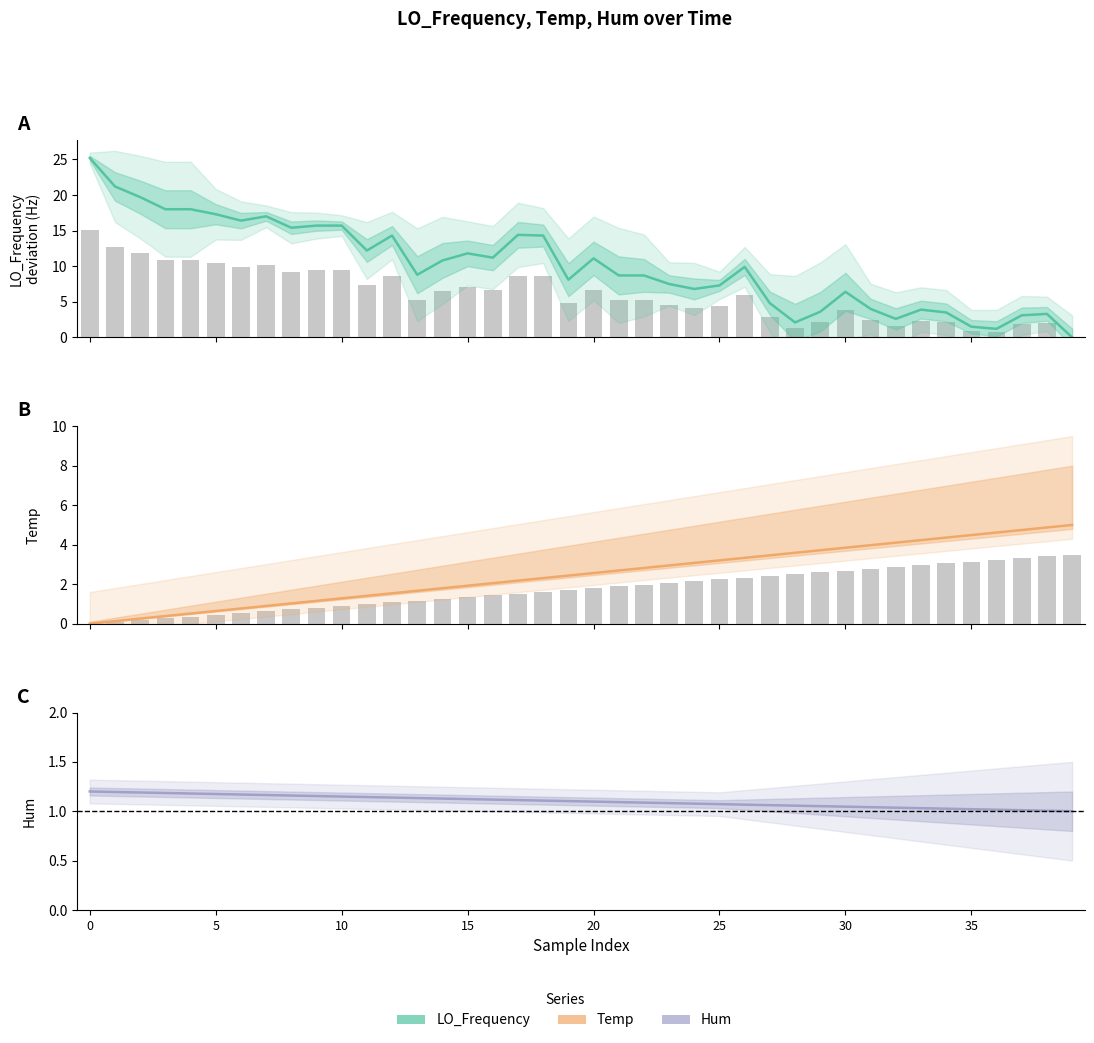

What is the maximum value for Temp?

5.0